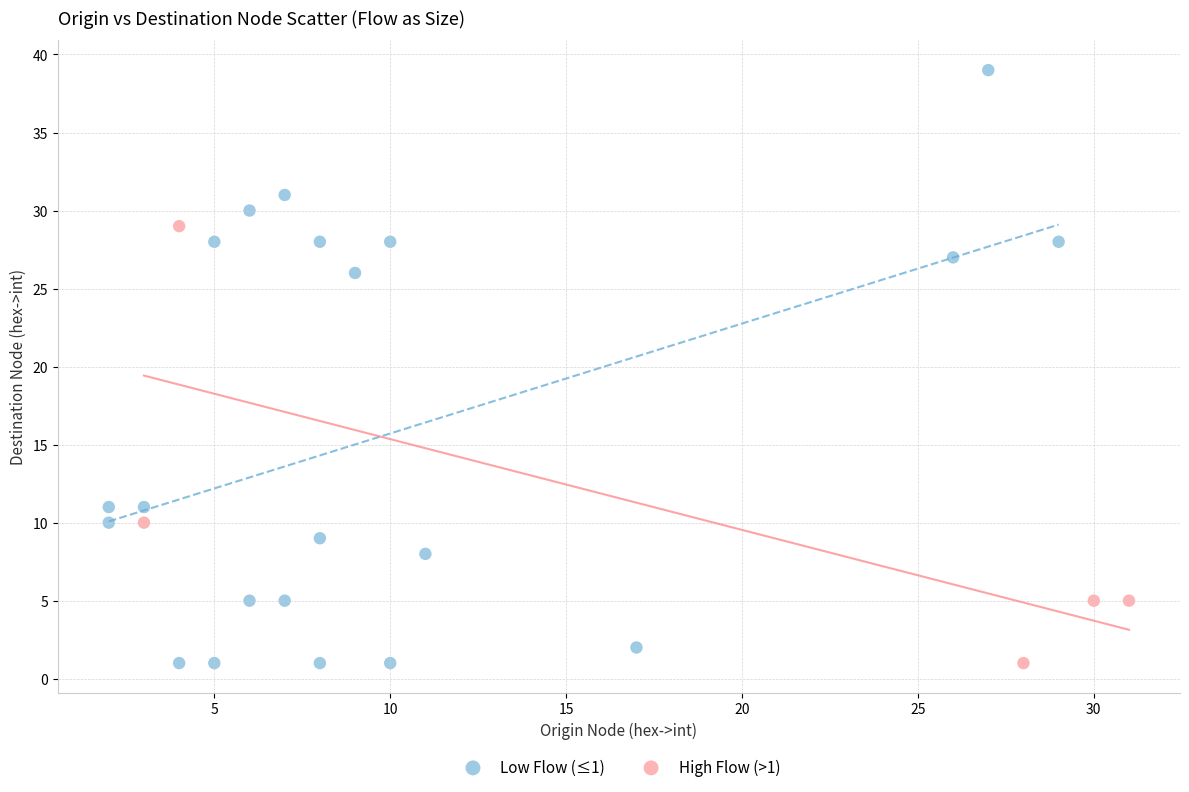

Which series has the largest Y range (max minus min)?

Low Flow (≤1)